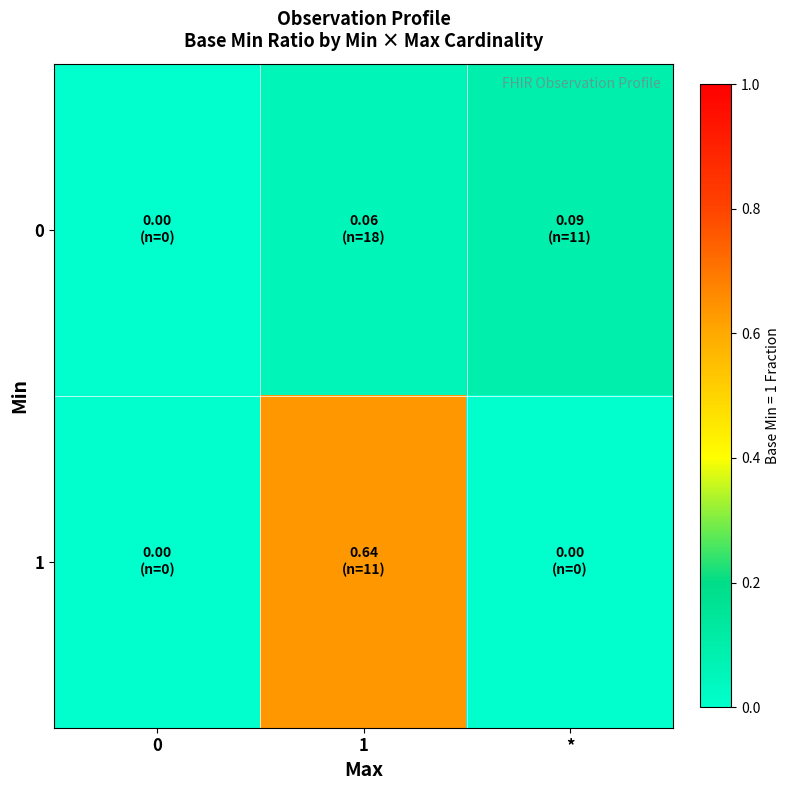

Which series has the widest spread of values?

1